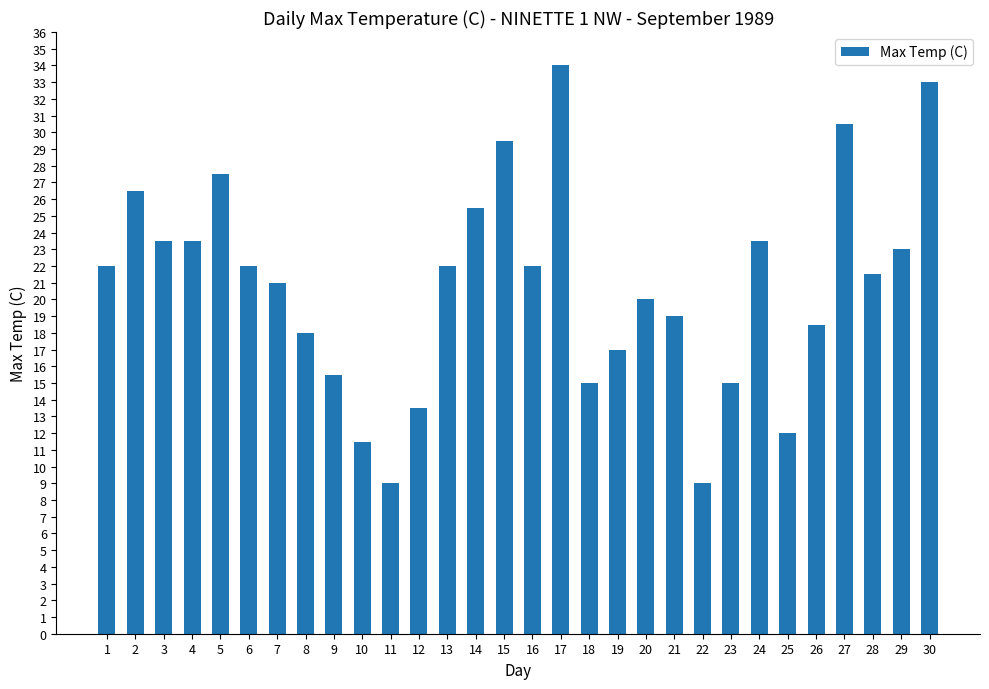

The value at 13 is 13.6. True or false?

False